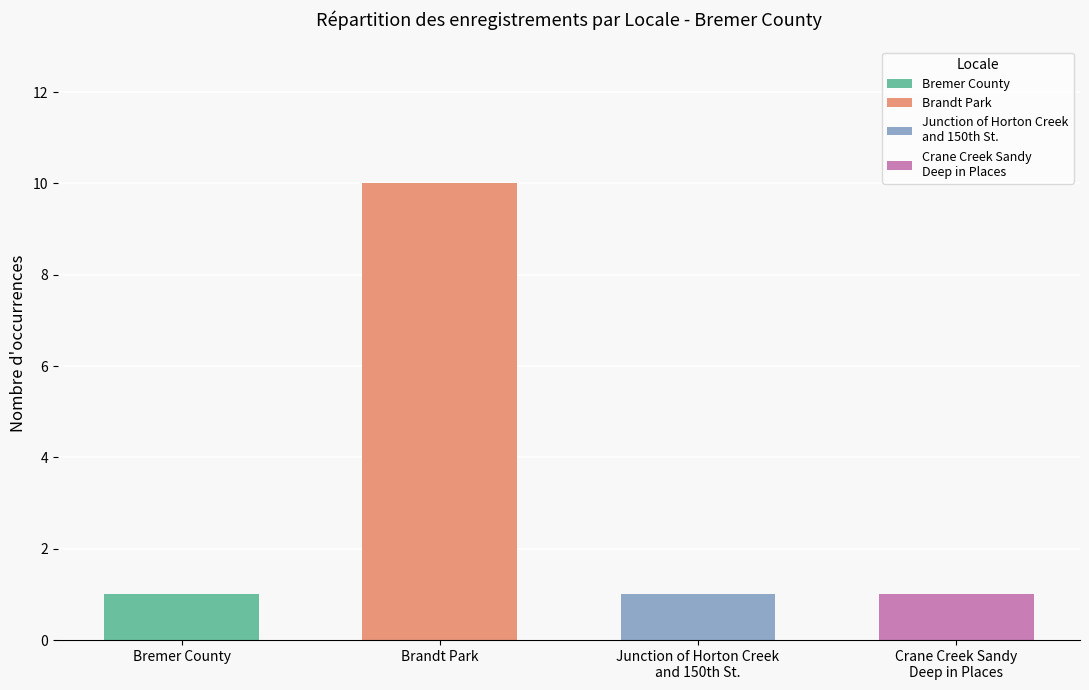

Reading left to right, extract all data points from this chart.

Bremer County=1	Brandt Park=10	Junction of Horton Creek
and 150th St.=1	Crane Creek Sandy
Deep in Places=1